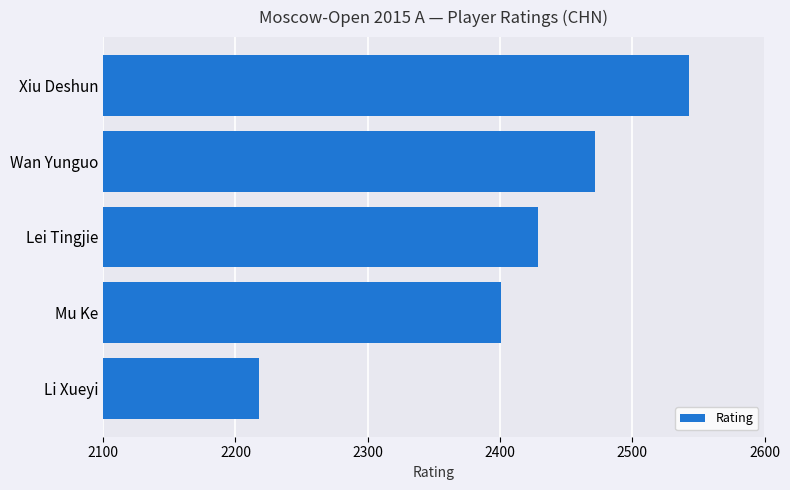

Rank the categories by value from lowest to highest.

Li Xueyi, Mu Ke, Lei Tingjie, Wan Yunguo, Xiu Deshun